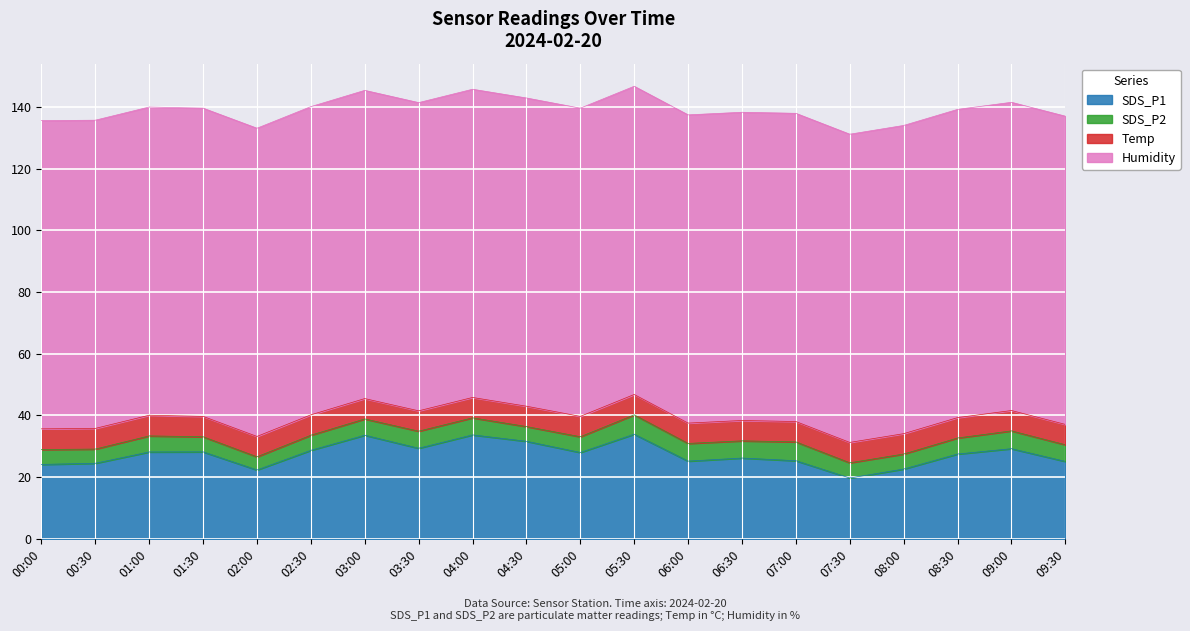

What is the label of the 12th point from the left?

05:30